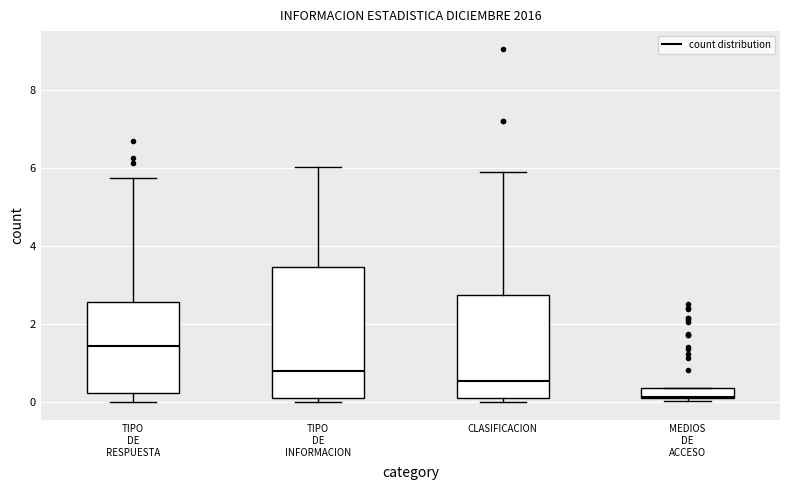

Where does the median line of the box for MEDIOS DE ACCESO sit on the y-axis? The values are not printed on the chart, so give them approximately, as read against the axis.

0.2